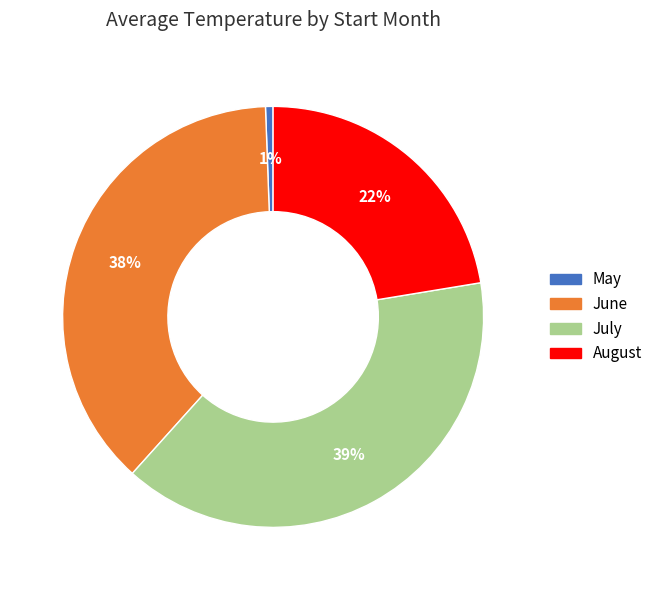

To the nearest percent, what is the average slice percentage?

25%